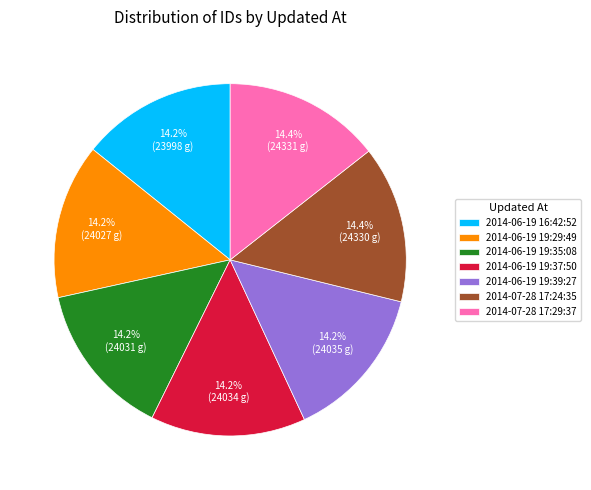

What percentage is NOT represented by 2014-06-19 19:37:50?

85.8%